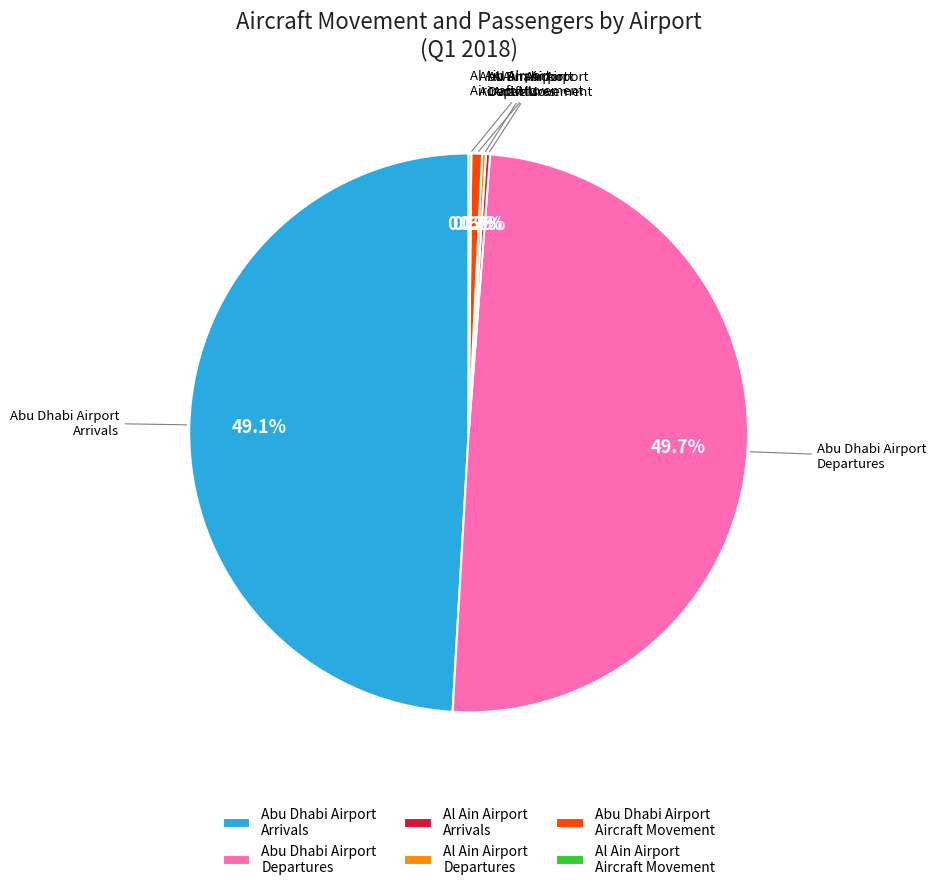

Which category has the biggest portion of the pie?

Abu Dhabi Airport Departures